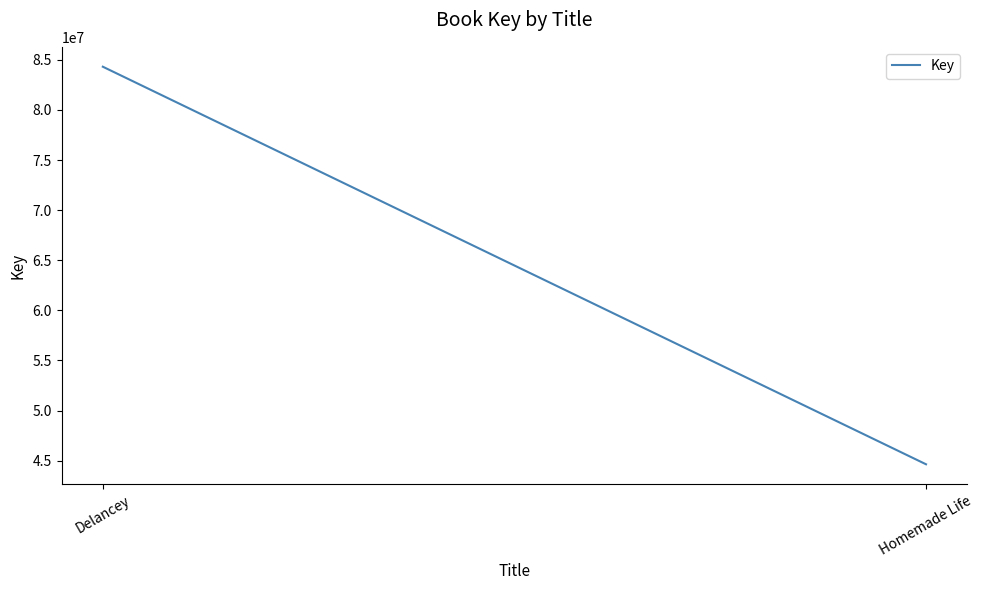

How many values are below 84317286?

1